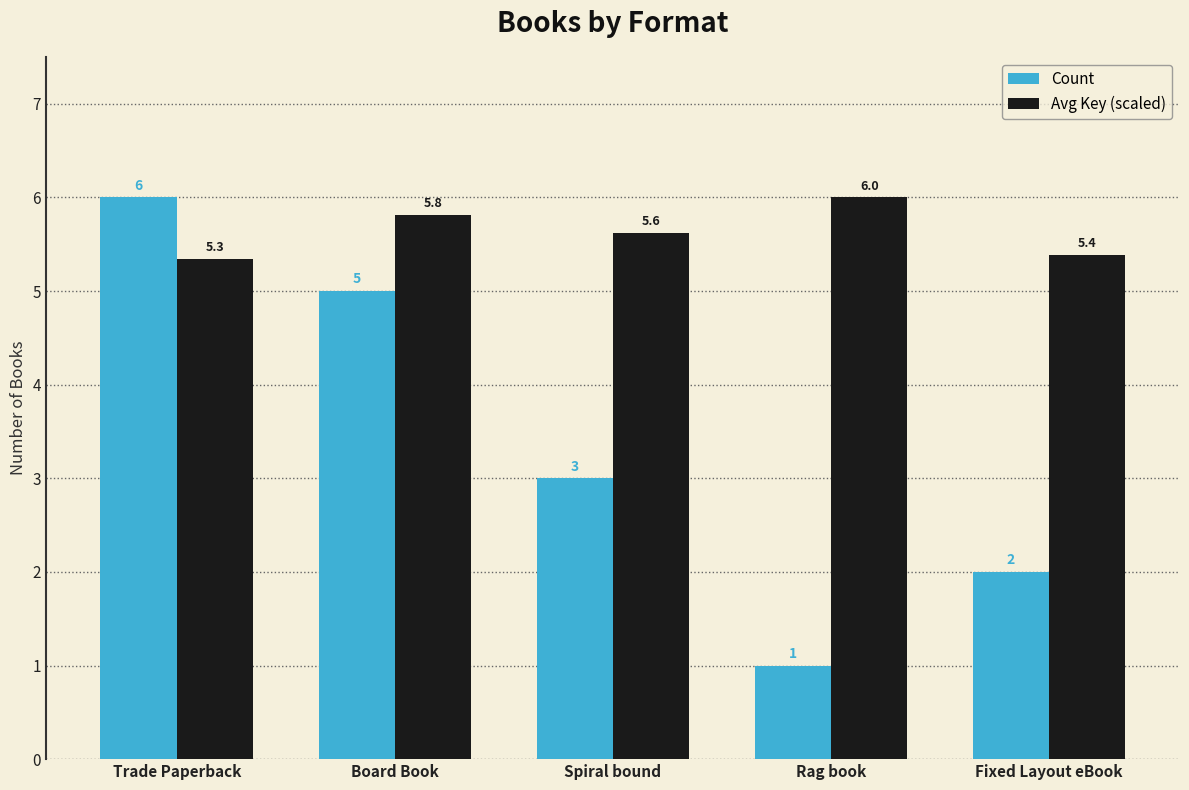

True or false: Avg Key (scaled) has a value of 5.8 at Board Book.

True